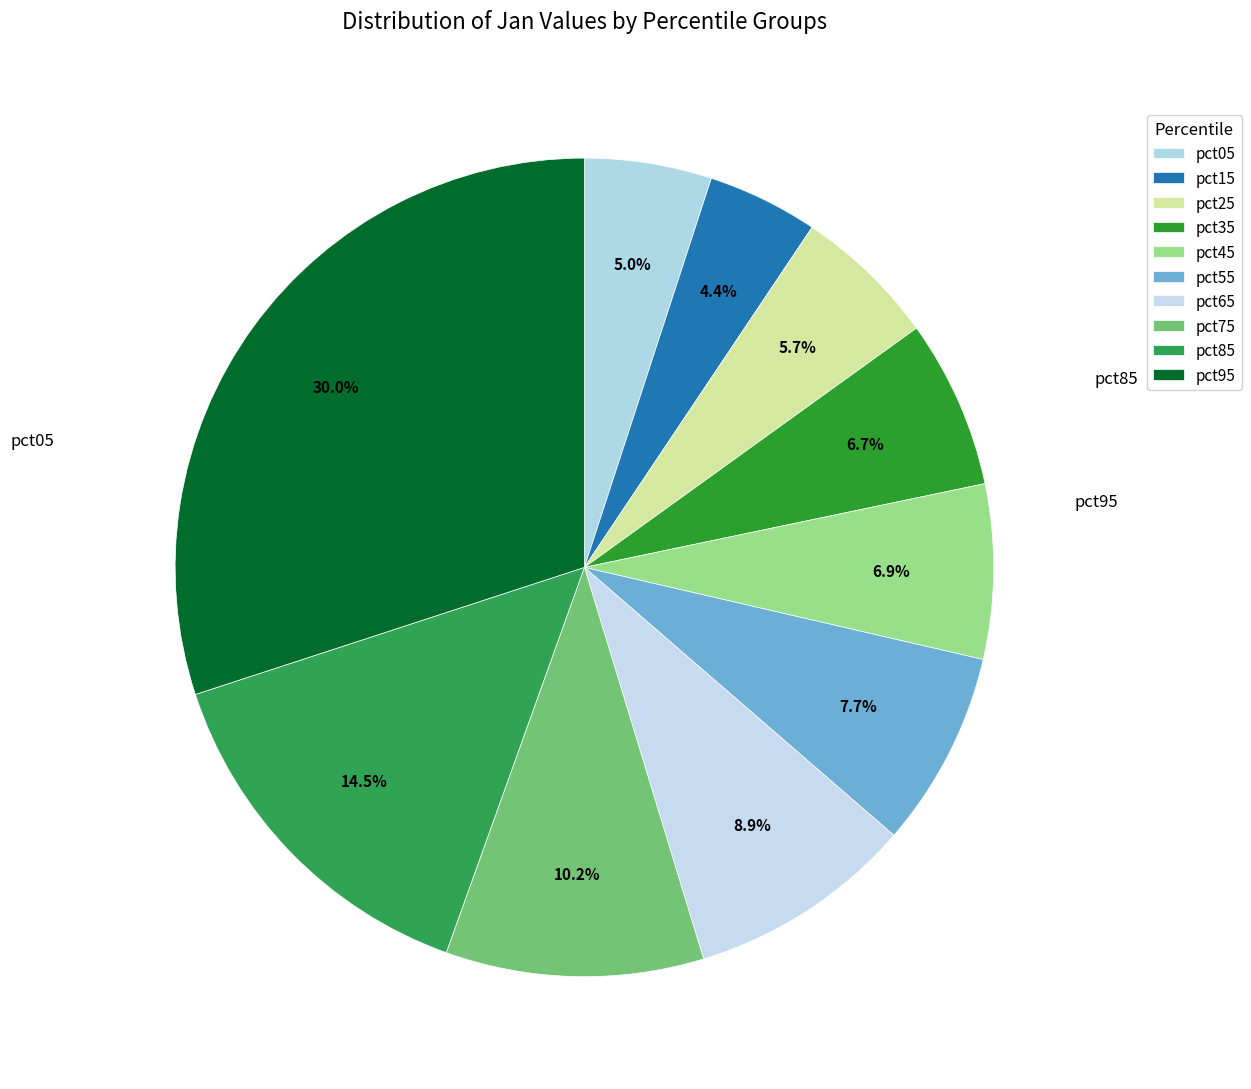

How many slices are in this pie chart?

10